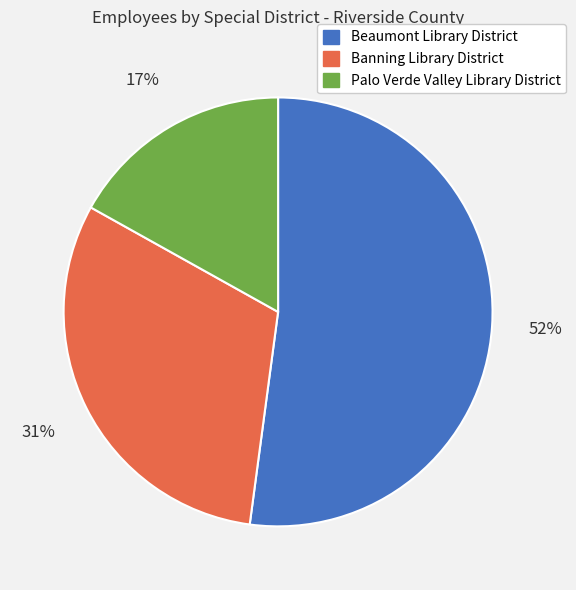

To the nearest percent, what is the combined percentage of Palo Verde Valley Library District and Banning Library District?

48%